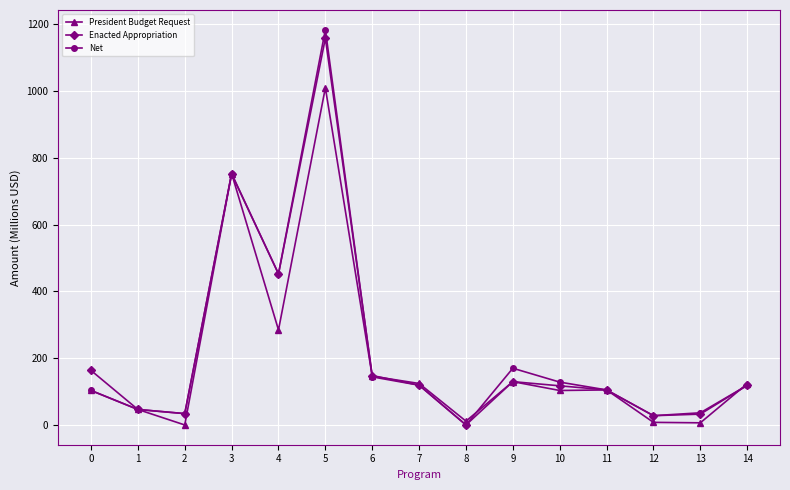

What is the total value across all series at 5?

3352.9